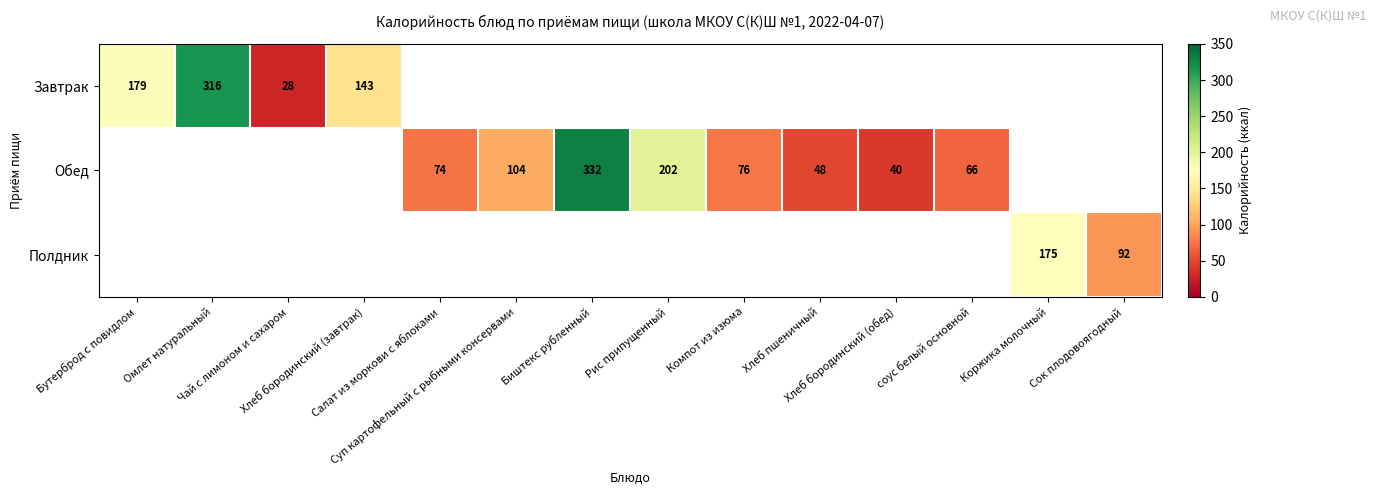

What is the greatest value displayed?

332.0